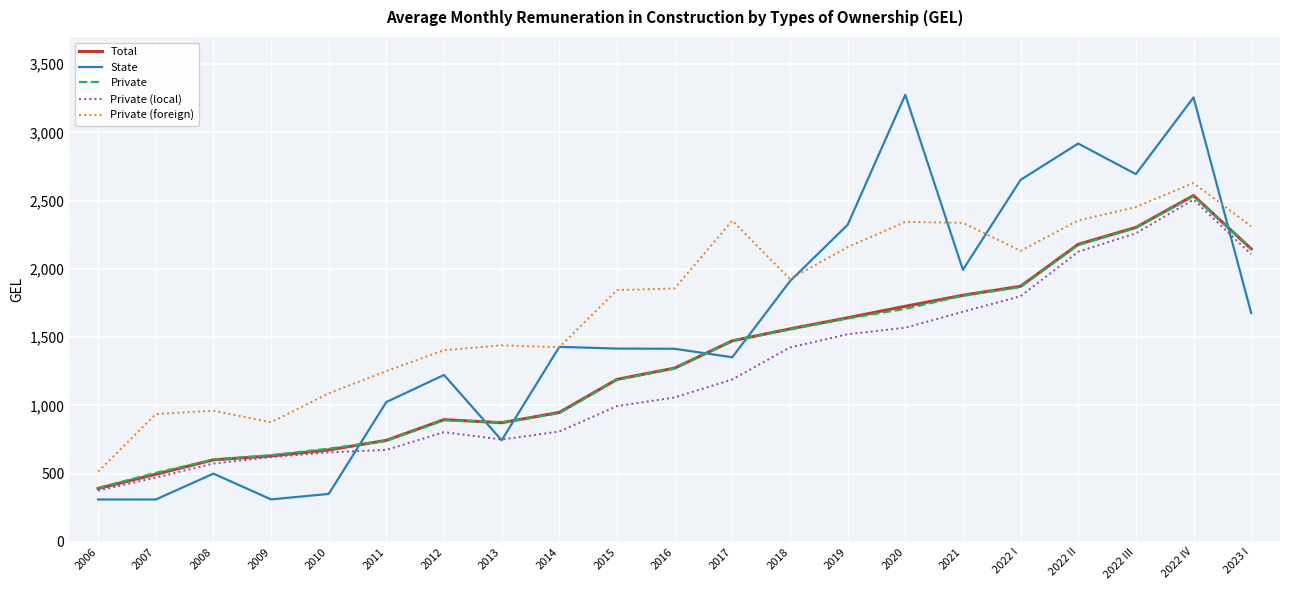

True or false: Private and Private (foreign) cross at least once.

False